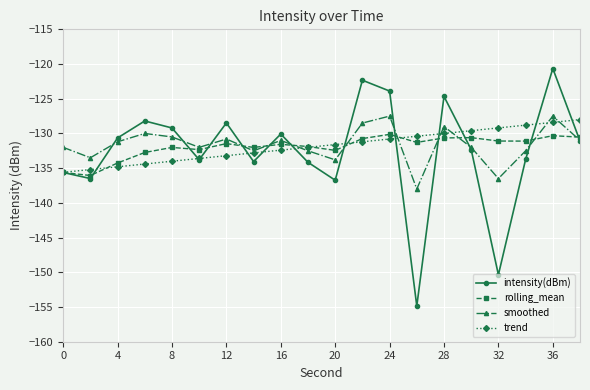

What is the maximum value shown in the chart?

-120.6